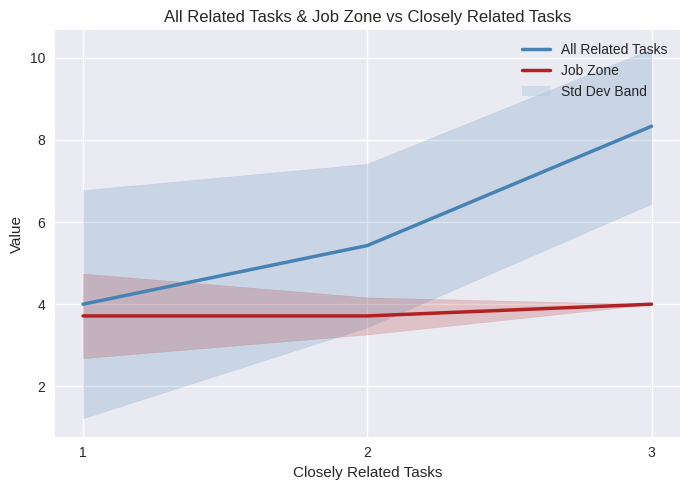

Reading right to left, list all the values displayed in this chart.

All Related Tasks: 8.3	5.4	4.0
Job Zone: 4.0	3.7	3.7